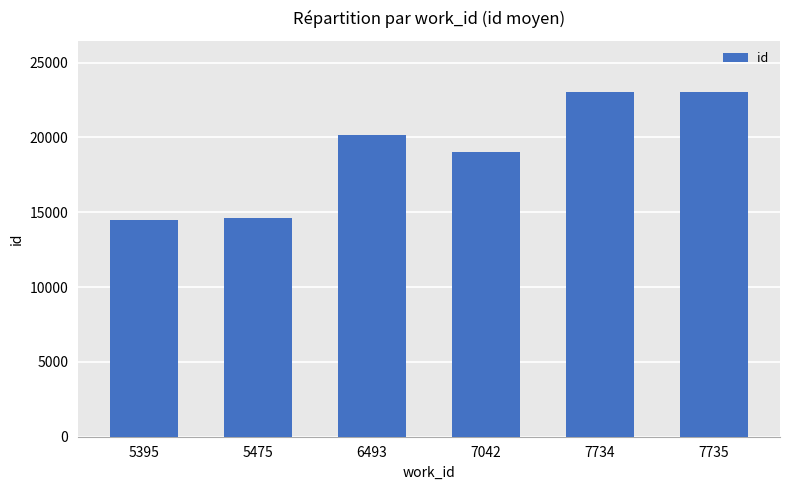

The chart shows a value of 20135 at 6493. True or false?

True